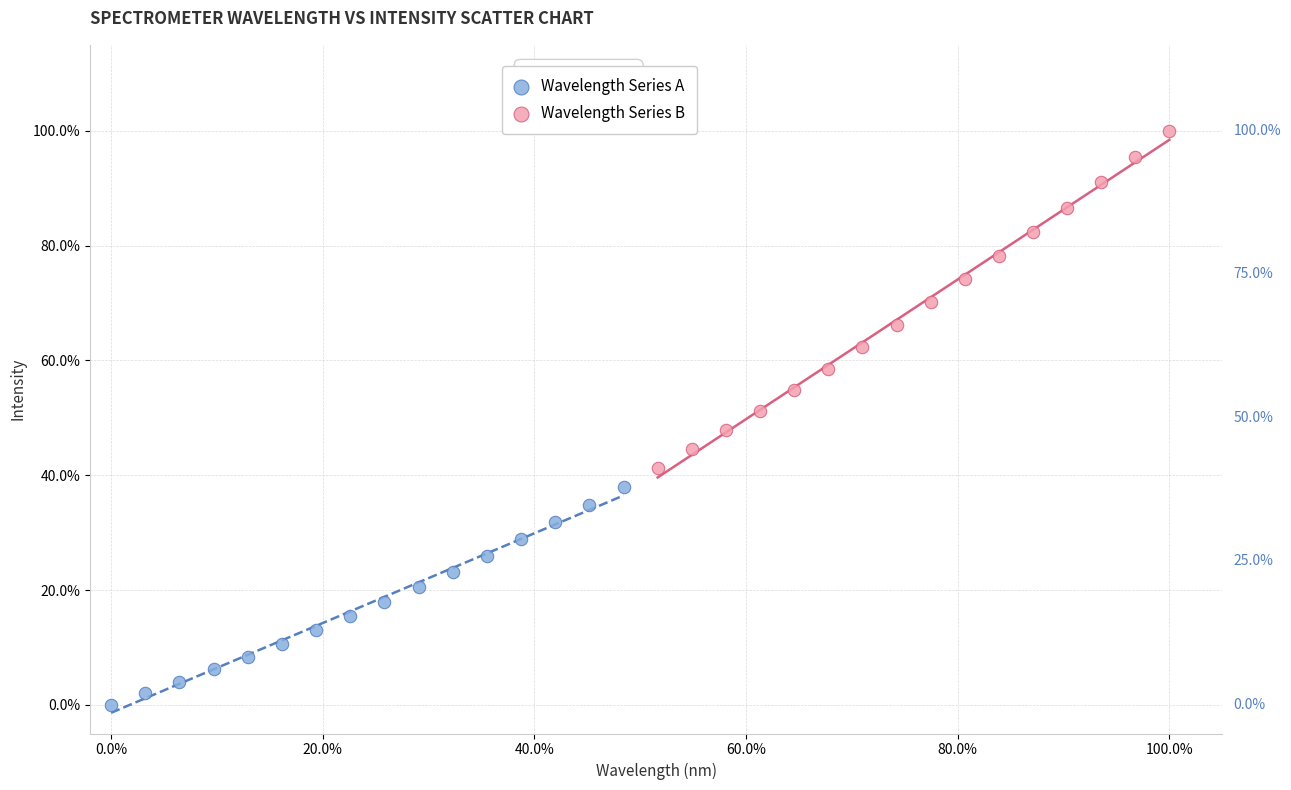

Which series contains the highest Y value?

Wavelength Series B